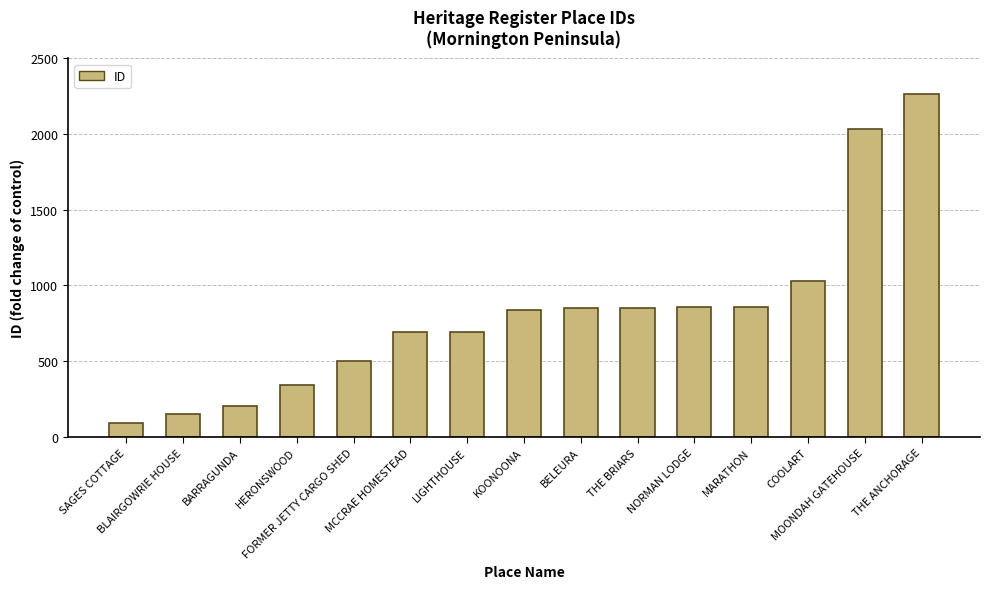

What is the change in value from LIGHTHOUSE to THE BRIARS?

+158